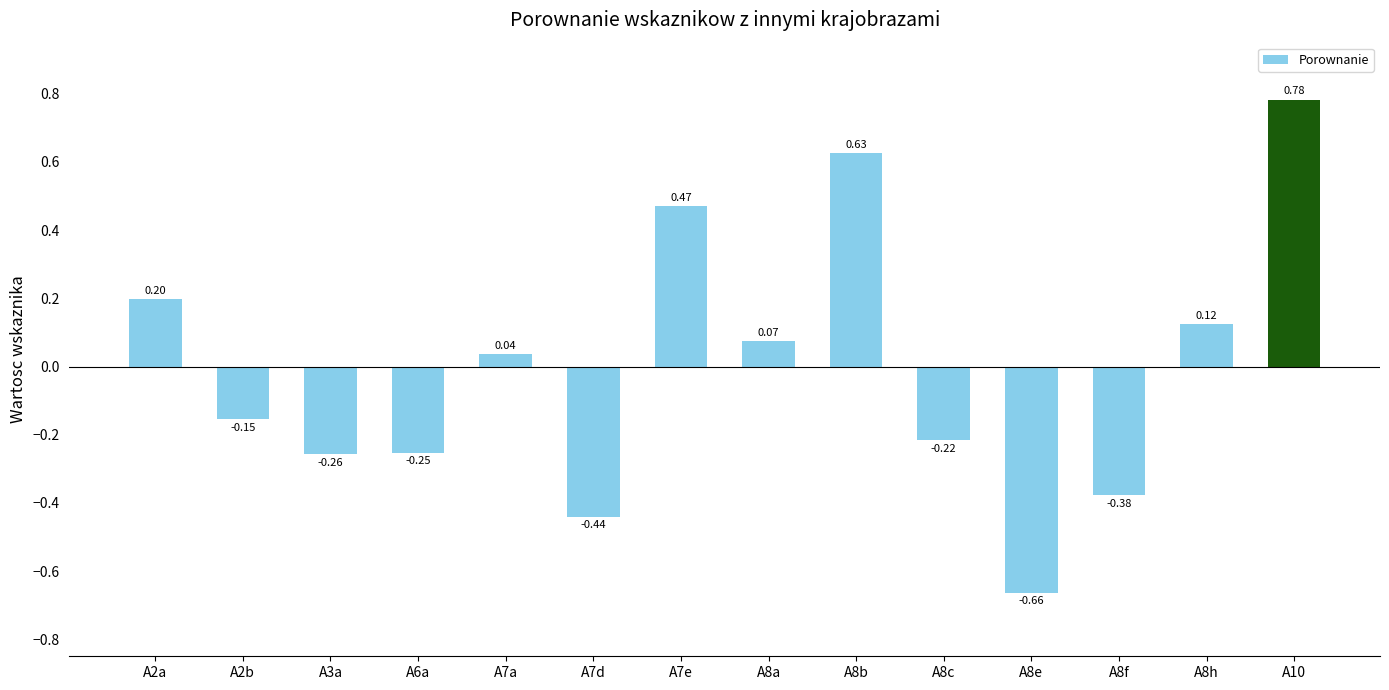

What is the change in value from A7d to A8c?

+0.2